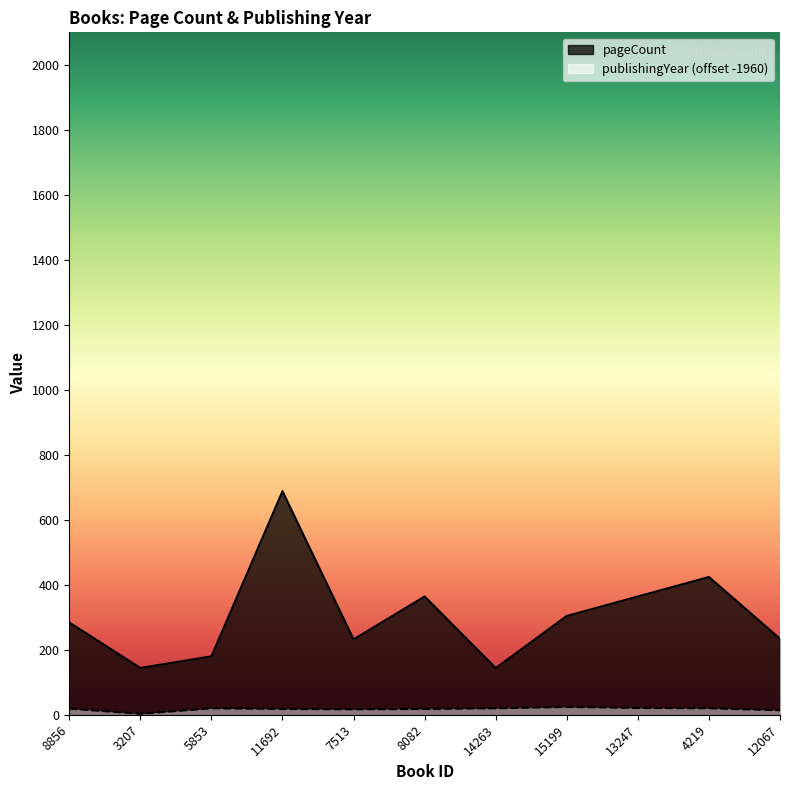

The value of pageCount at 4219 is 146. True or false?

False